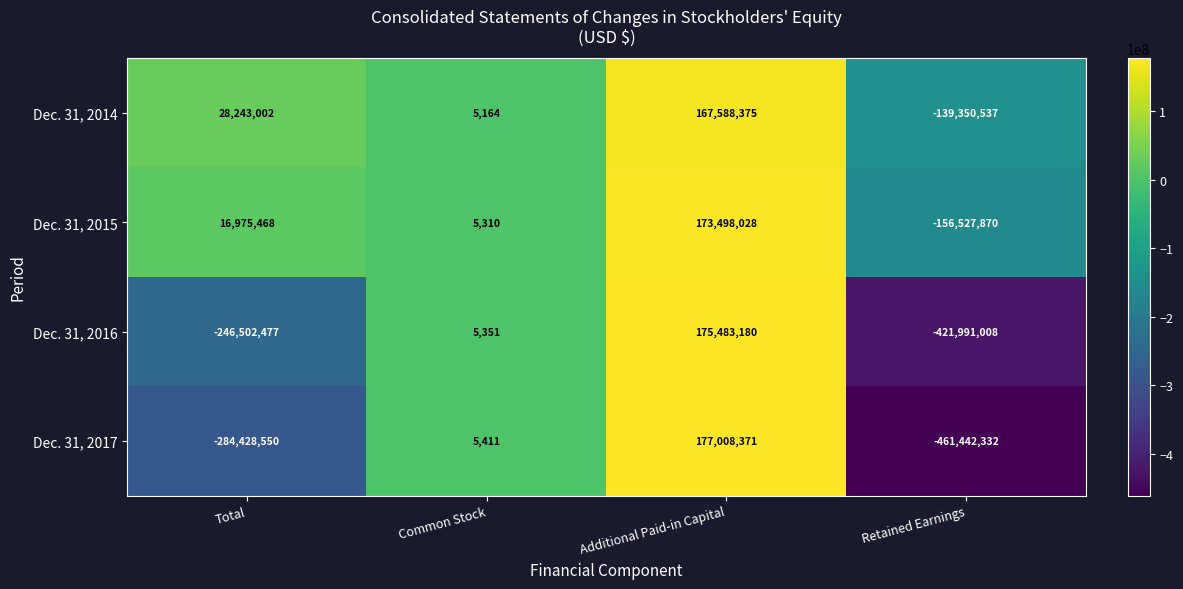

Which series has the largest total across all categories?

Dec. 31, 2014